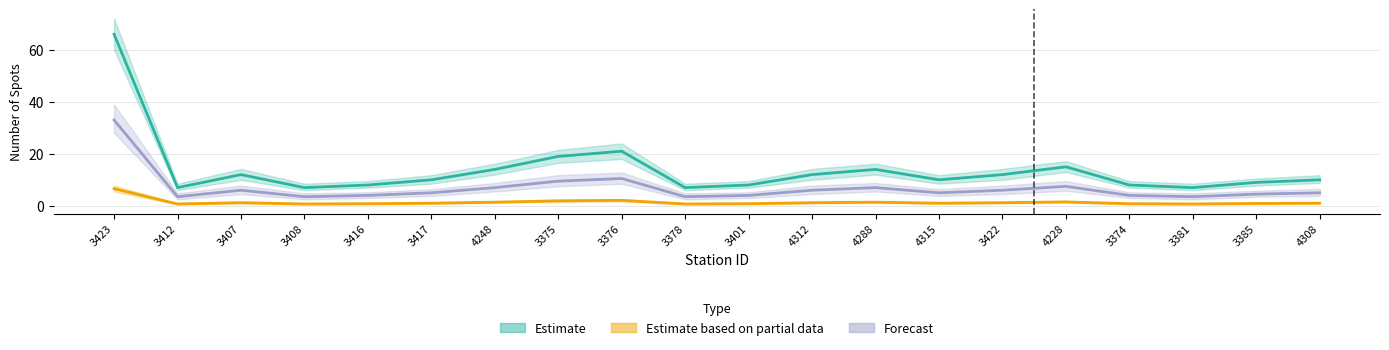

Read the Estimate based on partial data (Weekday Fisicas) value at 3417.

1.0